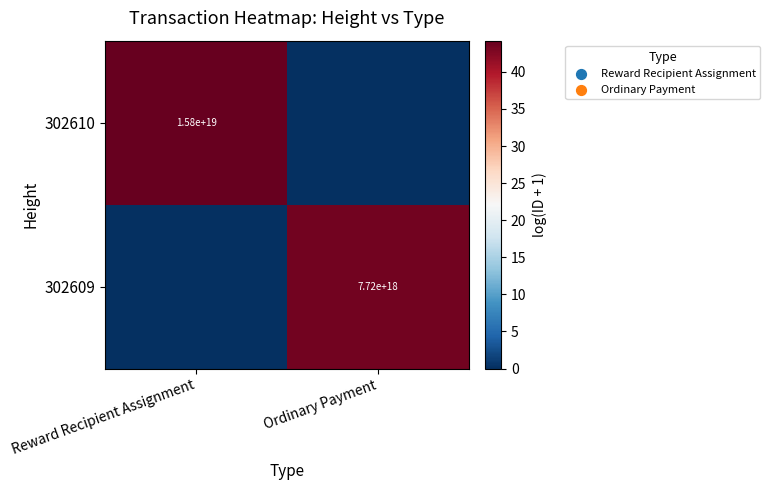

The value of 302610 at Reward Recipient Assignment is 23525686349901357056. True or false?

False